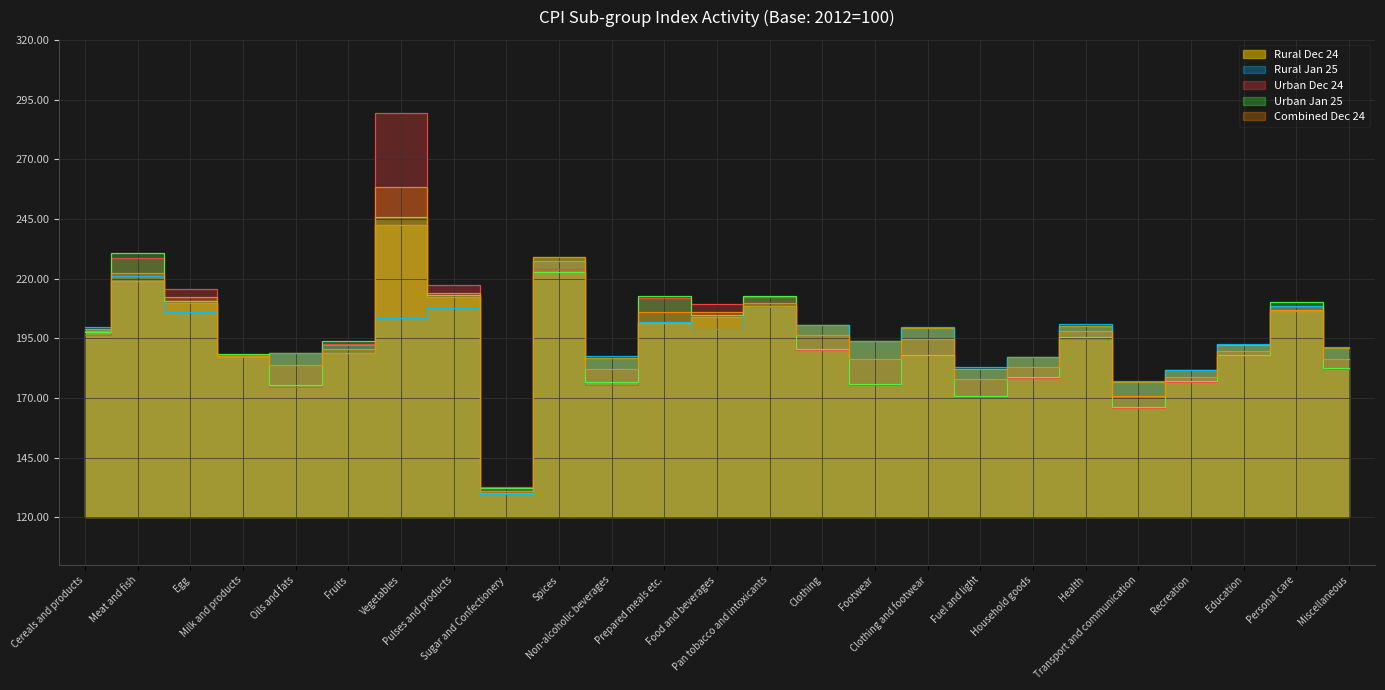

Between Prepared meals etc. and Personal care, which series saw the biggest shift?

Rural Jan 25